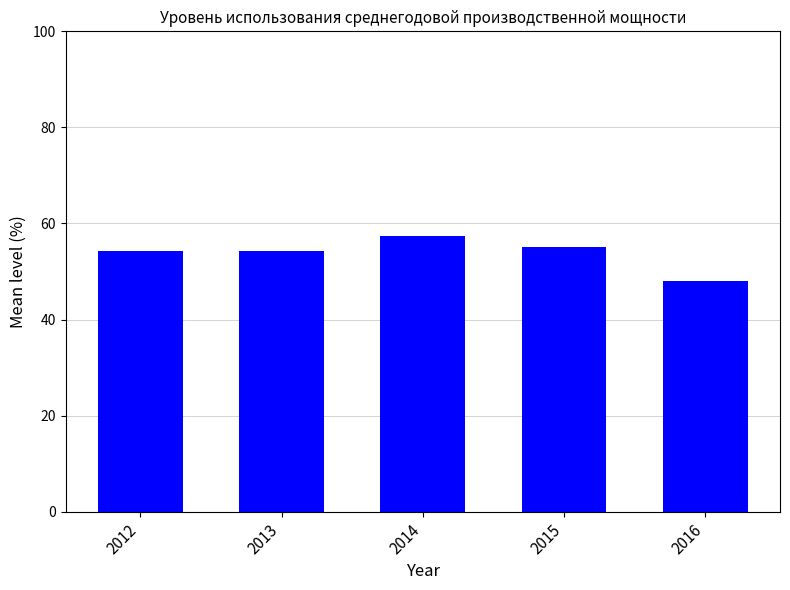

Are the bars grouped side by side (vs. stacked)?

No